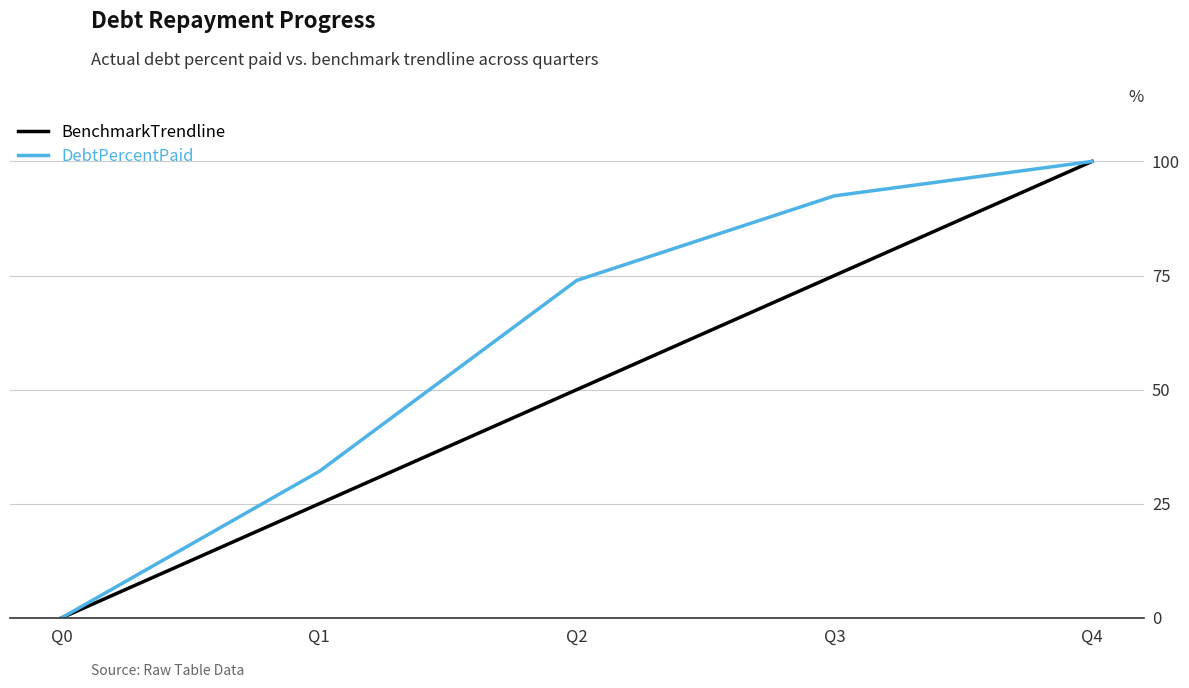

At which category is the sum across all series the highest?

Q4